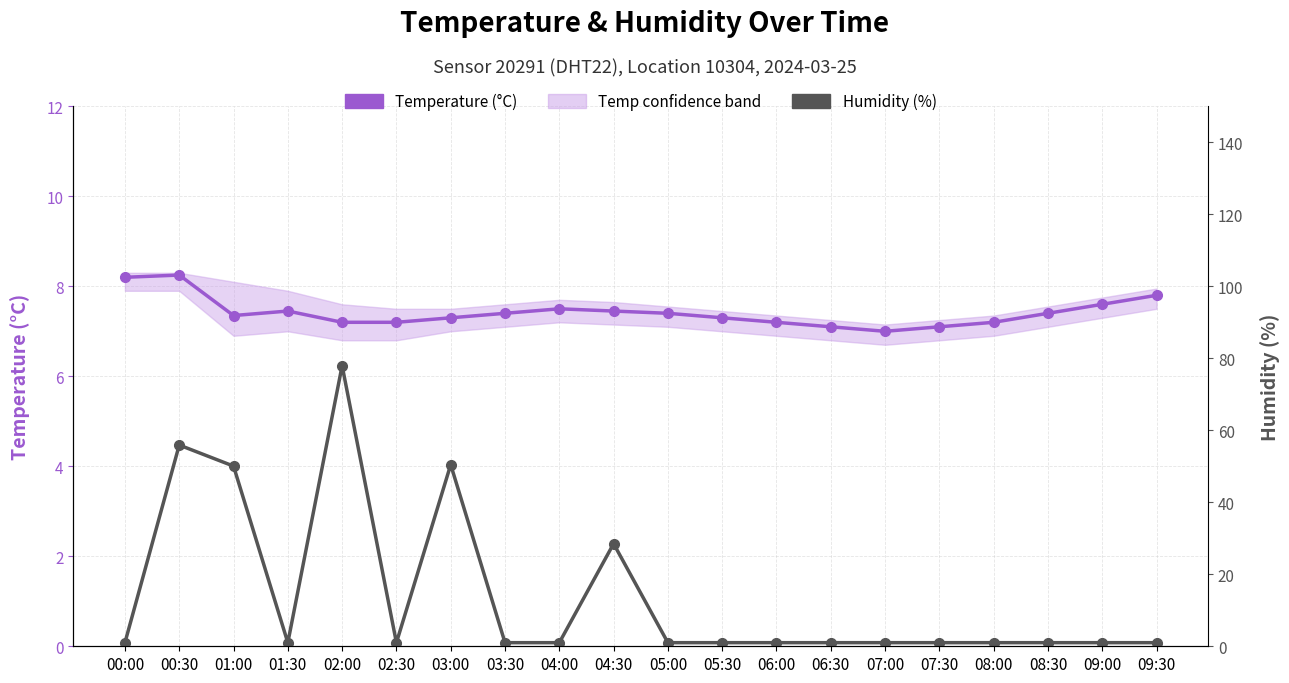

At which category is the sum across all series the highest?

02:00